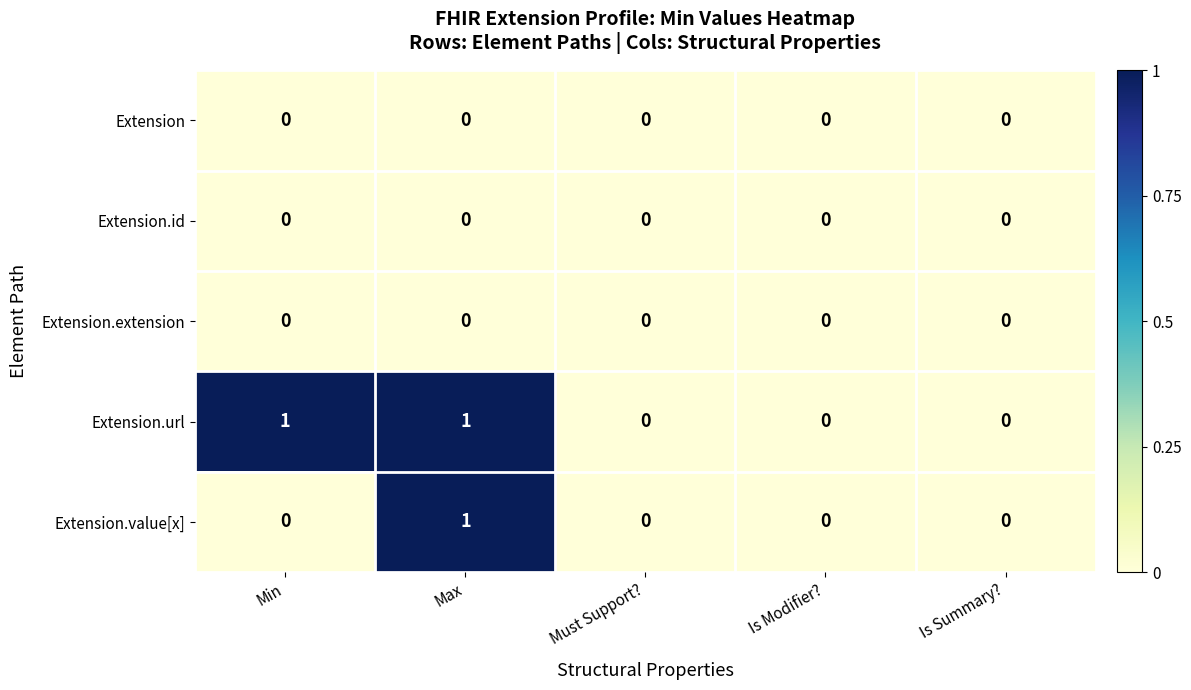

Is the value of Extension.value[x] at Max greater than the value of Extension.id at Must Support??

Yes